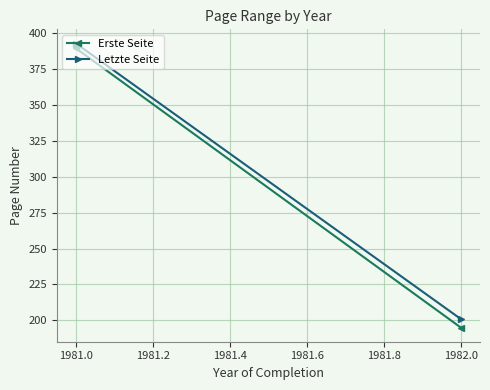

Reading left to right, transcribe all the data shown in this chart.

Erste Seite: 389.5	195.0
Letzte Seite: 392.9	200.9